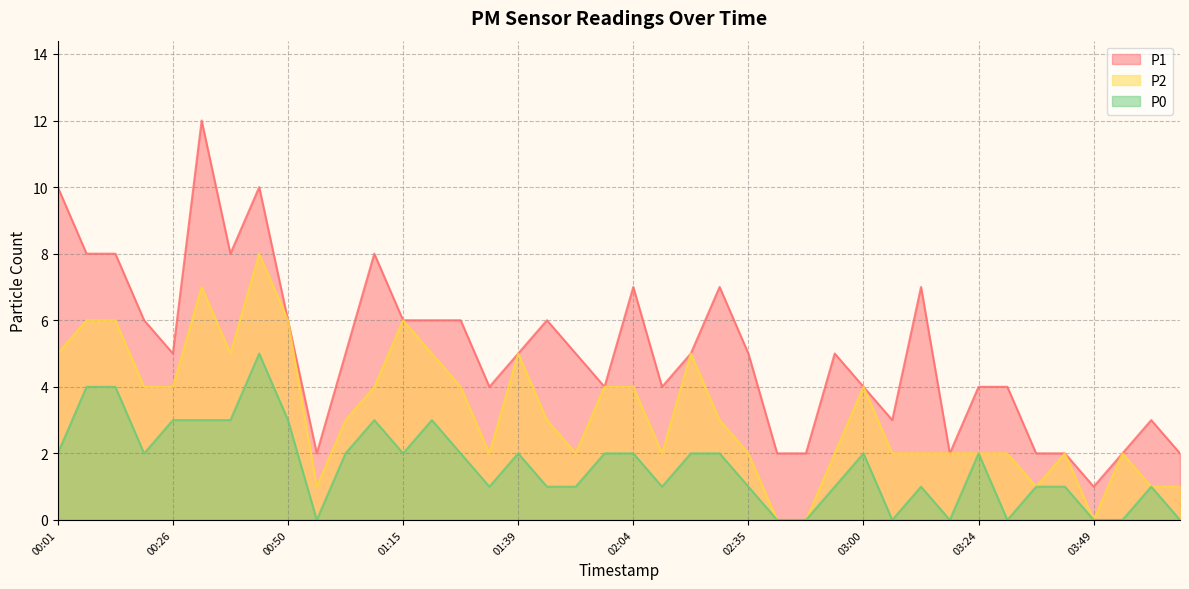

List the series in order of their overall mean, lowest first.

P0, P2, P1